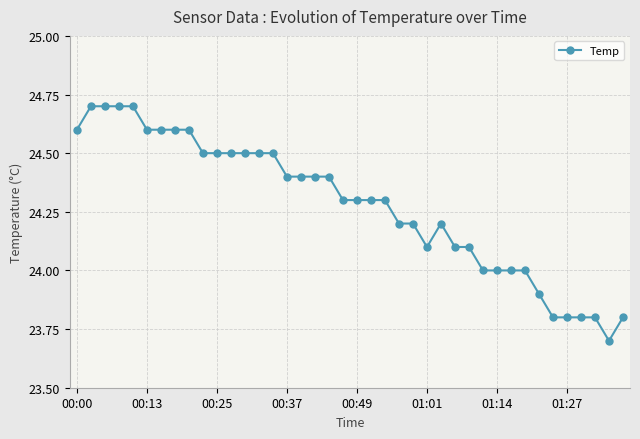

What is the average value?

24.3